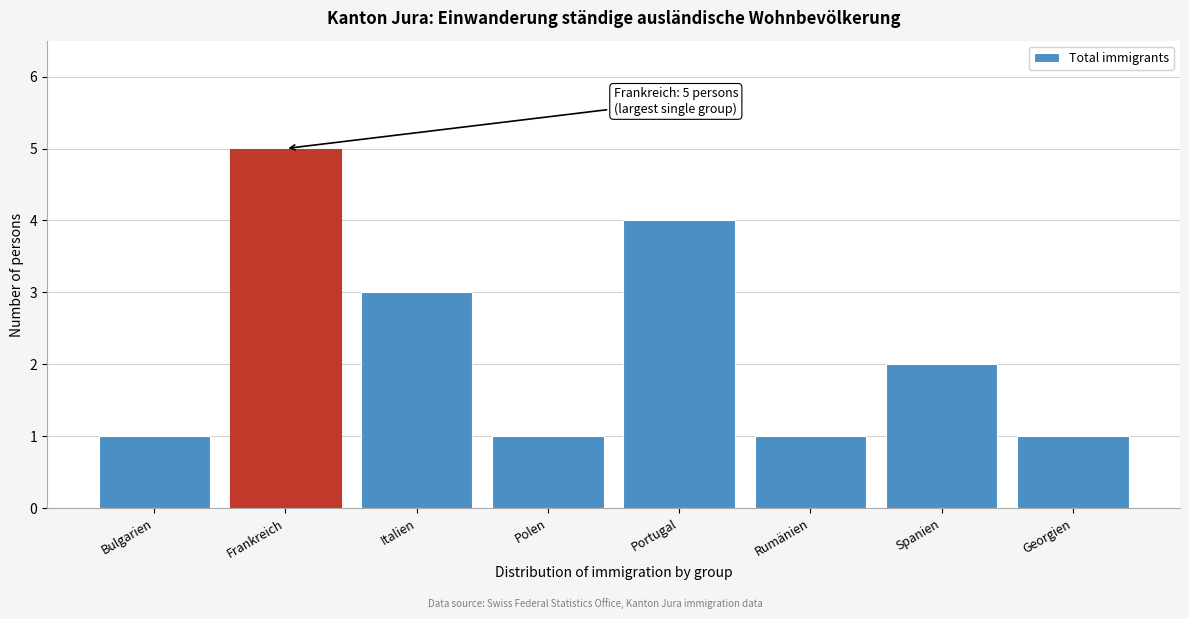

Reading right to left, extract all data points from this chart.

Georgien=1	Spanien=2	Rumänien=1	Portugal=4	Polen=1	Italien=3	Frankreich=5	Bulgarien=1